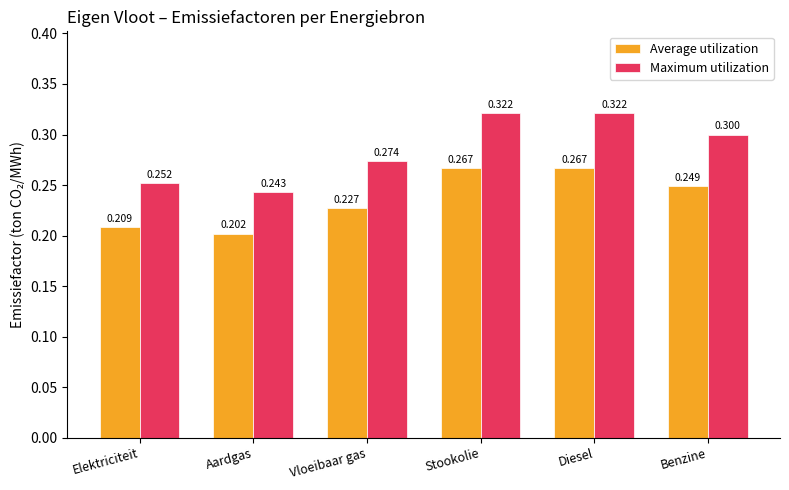

The value of Average utilization at Diesel is 0.3. True or false?

True